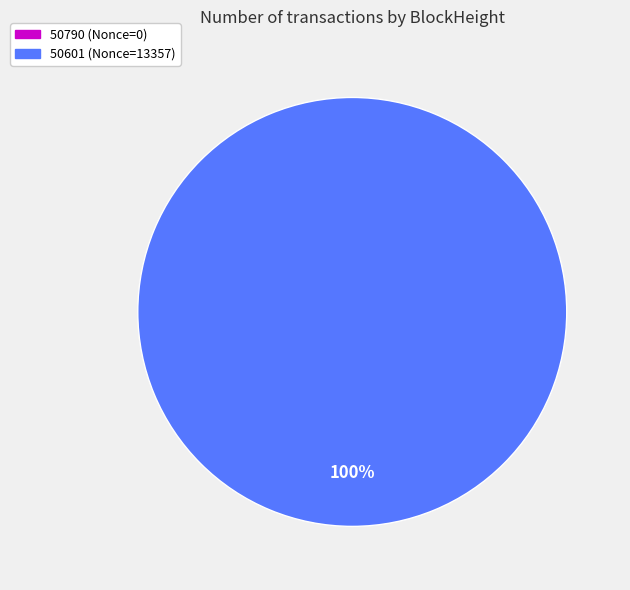

How much of the chart is everything except 50790 (Nonce=0)?

100.0%